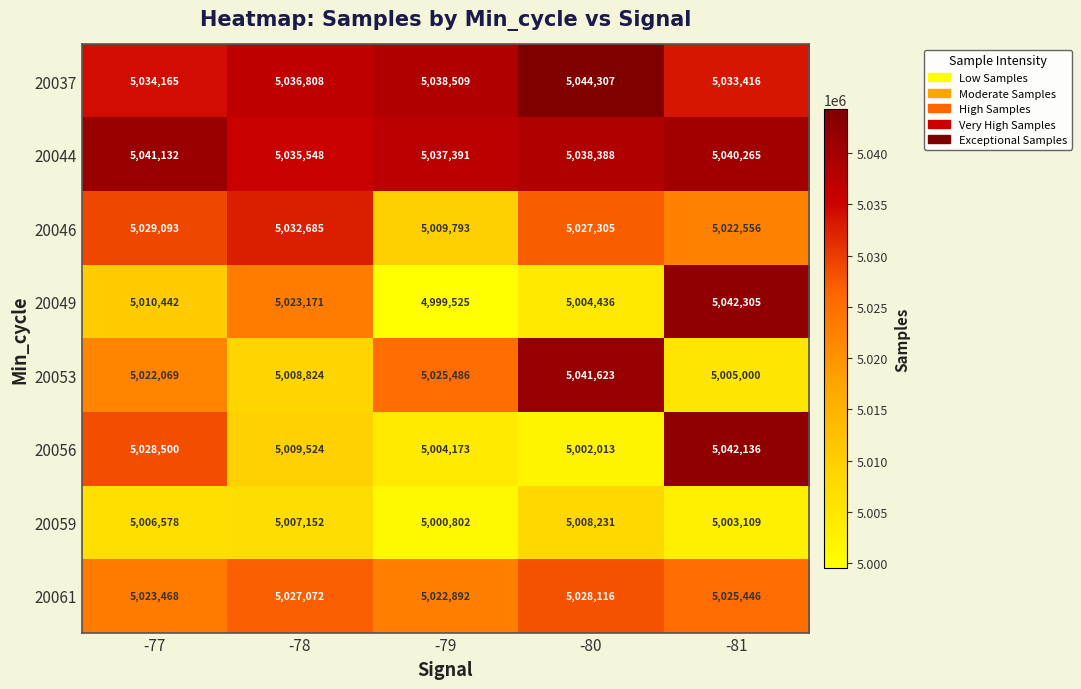

What is the spread (max minus min) of values at -80?

42294